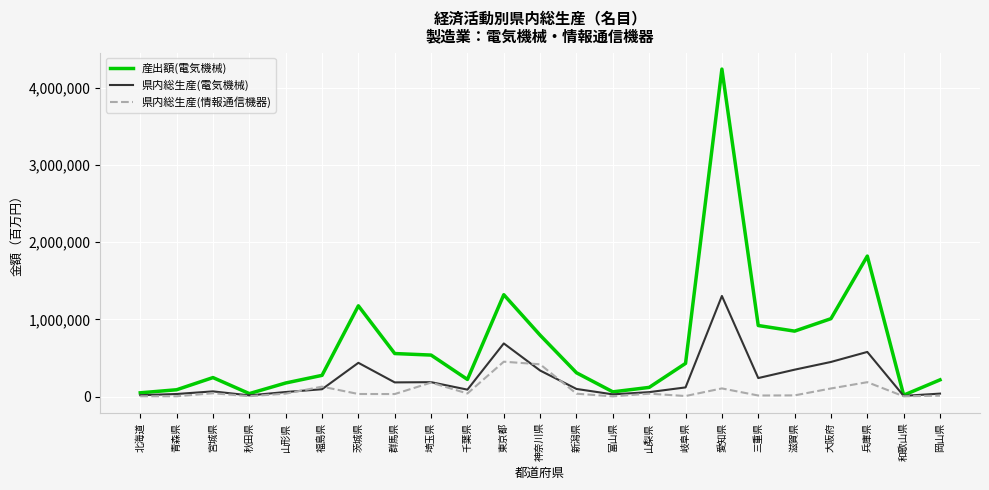

At how many categories does at least one series exceed 2967880?

1